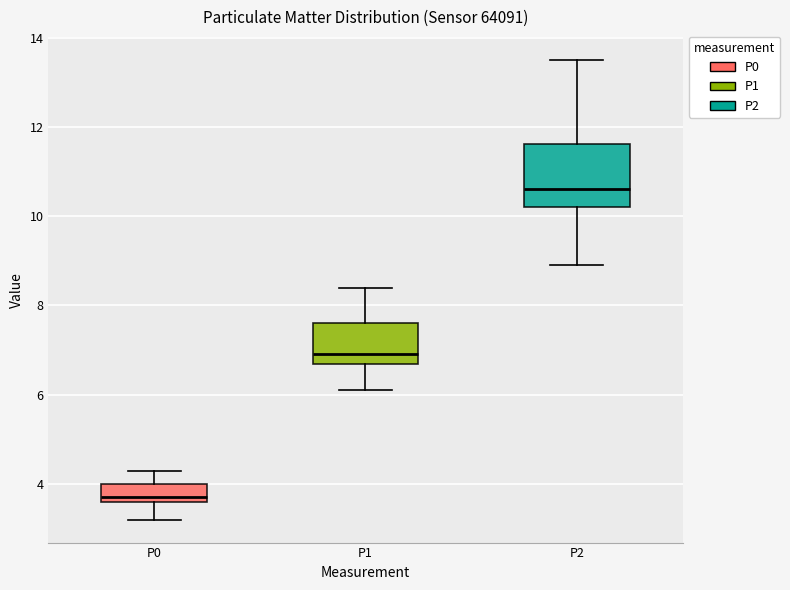

Reading left to right, transcribe this box plot: for each box, give where its median line is, the range the box spans, and where its two whiskers end, as read against the y-axis. The values are not printed on the chart, so give them approximately, as read against the axis.

P0: median 3.8, box 3.6 to 4.0, whiskers 3.2 to 4.4
P1: median 7.0, box 6.6 to 7.6, whiskers 6.2 to 8.4
P2: median 10.6, box 10.2 to 11.6, whiskers 9.0 to 13.6